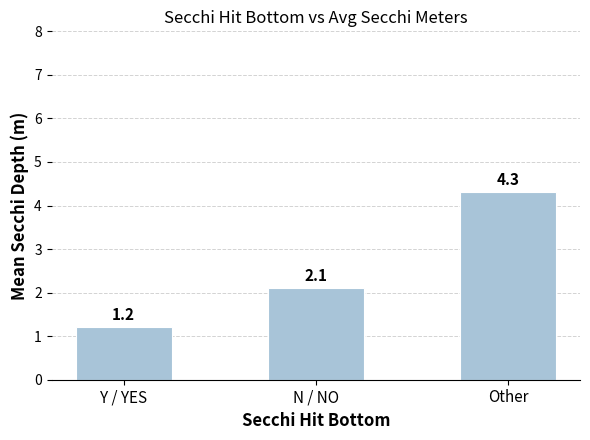

What is the average value?

2.5